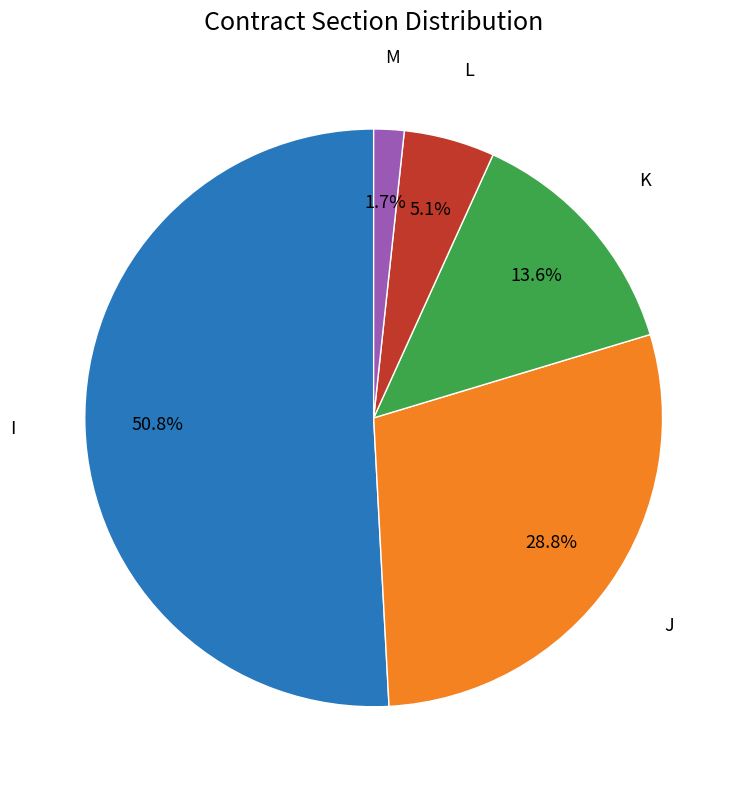

Between M and K, which is larger?

K